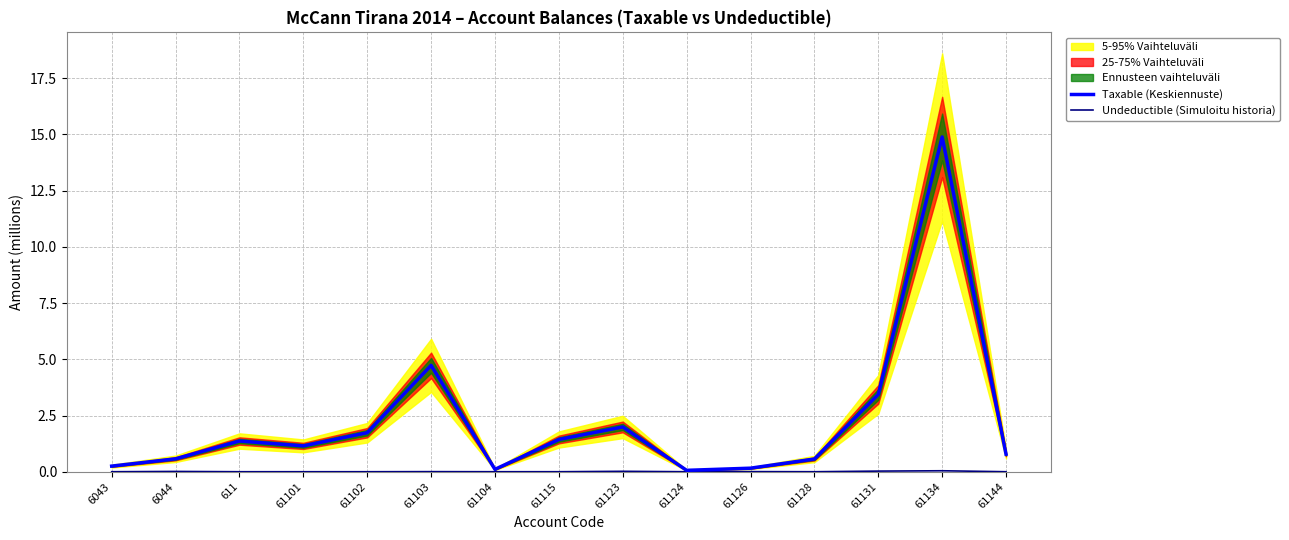

Is it true that Undeductible (Simuloitu historia) equals 0.0 at 61102?

True